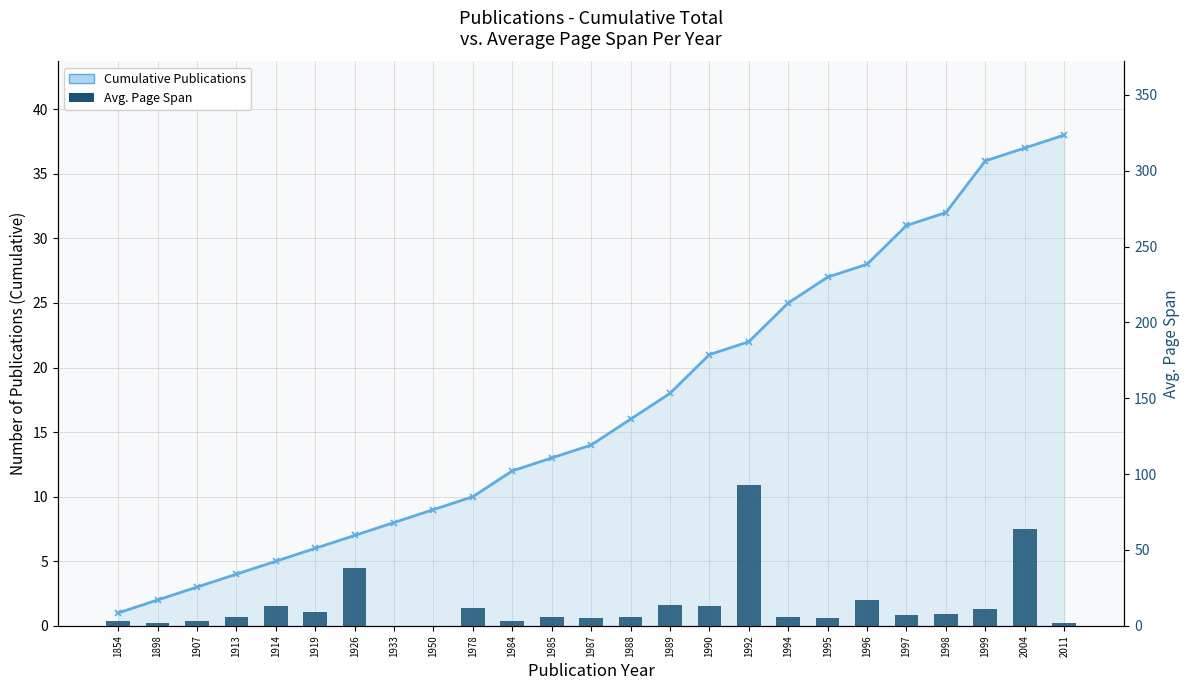

Between 1978 and 1913, which is larger?

1978